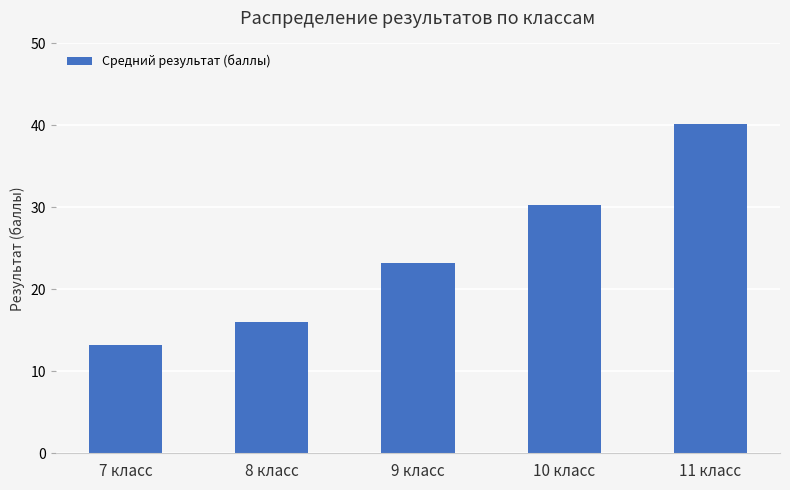

What is the sum of the values at 7 класс and 10 класс?

43.5